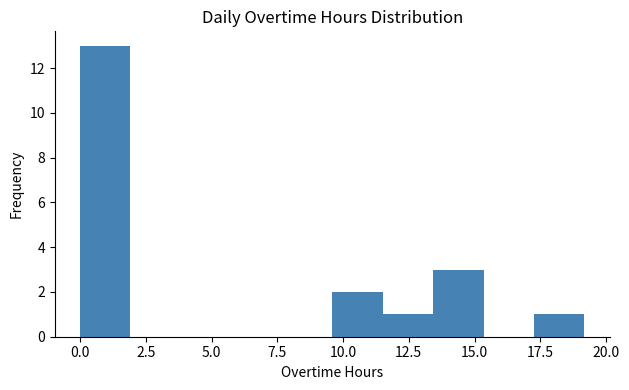

Around what value on the x-axis is the tallest bar? Give the approximate position of its centre, as read against the axis.

1.0